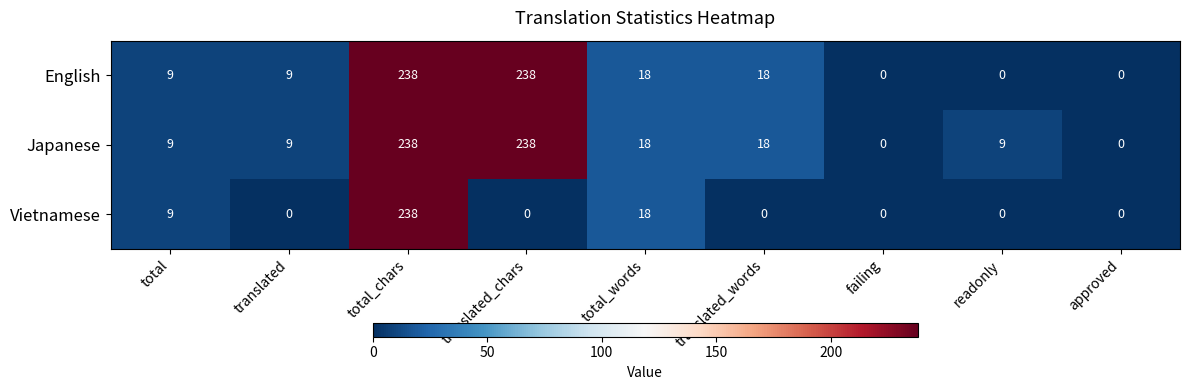

Count the number of data series in this chart.

3